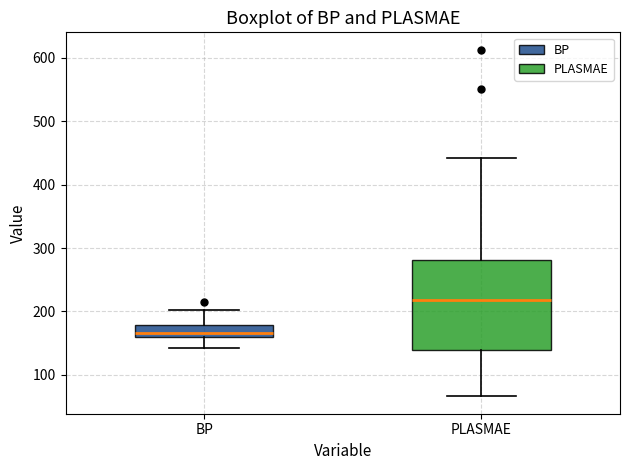

Which box's median line is the lowest?

BP